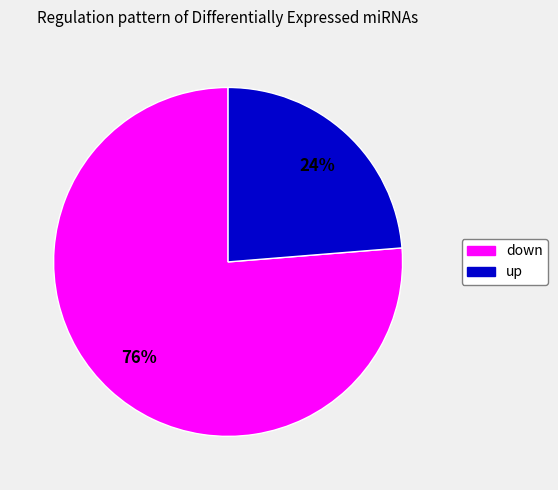

What is the ratio of the value at down to the value at up?

3.2